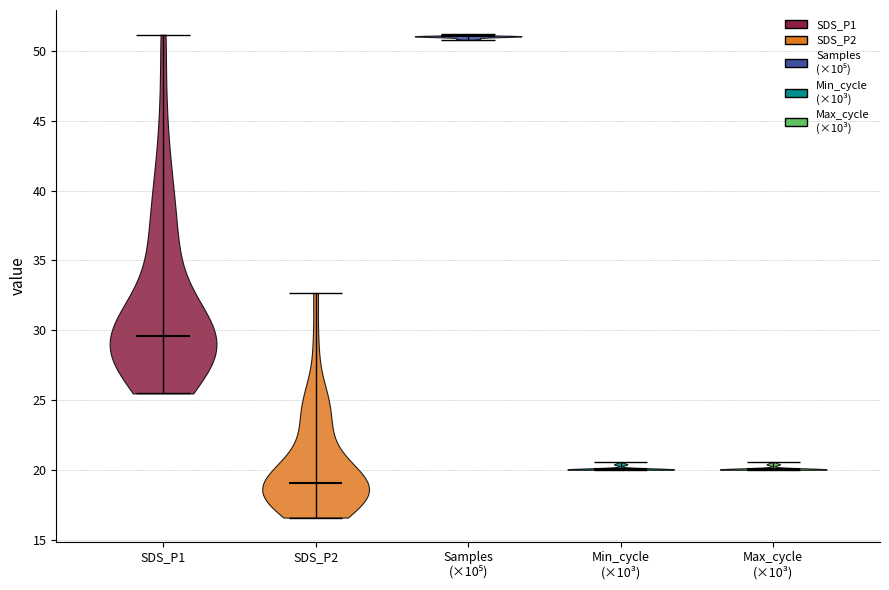

Reading left to right, read every violin against the y-axis: where its median line is, and the lowest and highest points it reaches. The values are not printed on the chart, so give them approximately, as read against the axis.

SDS_P1: median line 29.5, lowest point 25.5, highest point 51.0
SDS_P2: median line 19.0, lowest point 16.5, highest point 32.5
Samples (×10⁵): median line 51.0, lowest point 51.0, highest point 51.0
Min_cycle (×10³): median line 20.0, lowest point 20.0, highest point 20.5
Max_cycle (×10³): median line 20.0, lowest point 20.0, highest point 20.5